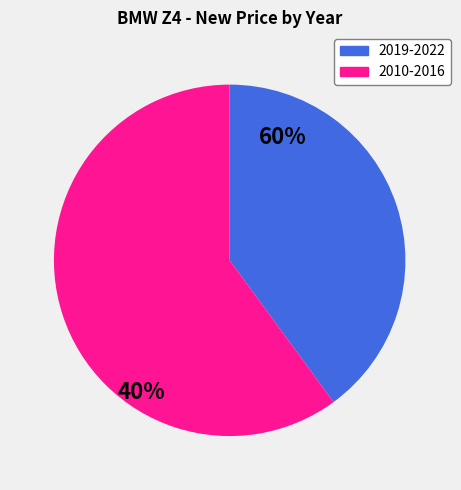

Is there a majority slice in this chart?

Yes